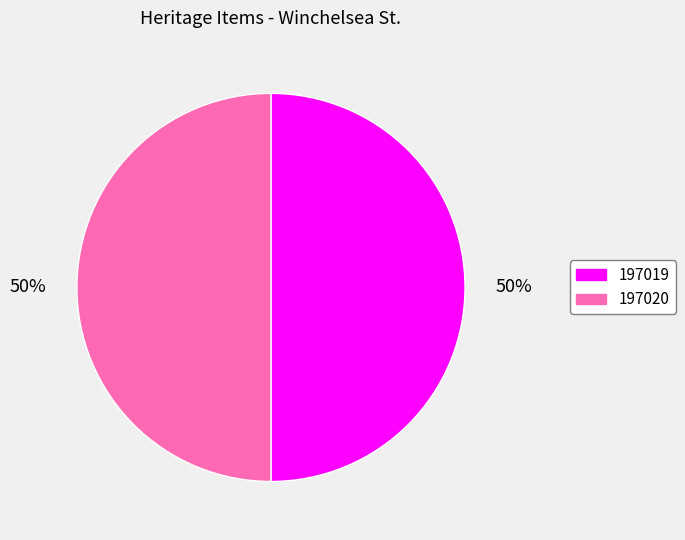

To the nearest percent, what is the average slice percentage?

50%